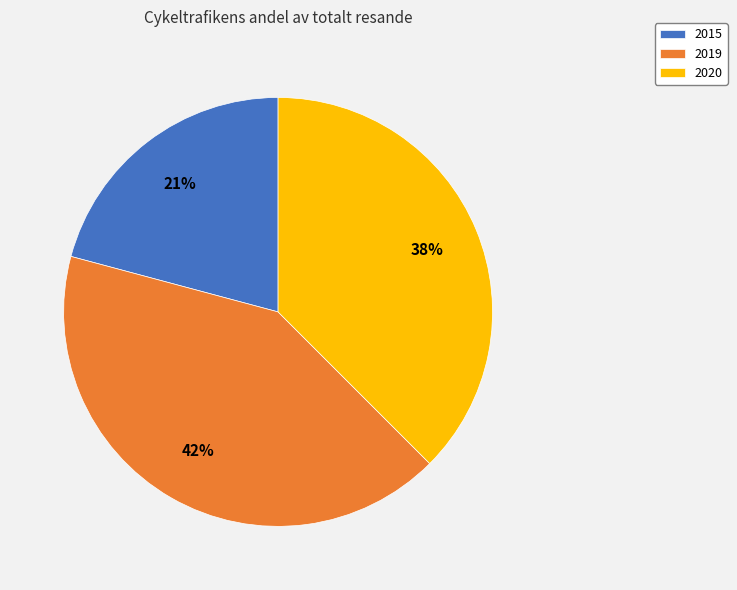

To the nearest percent, what portion does 2015 represent?

21%